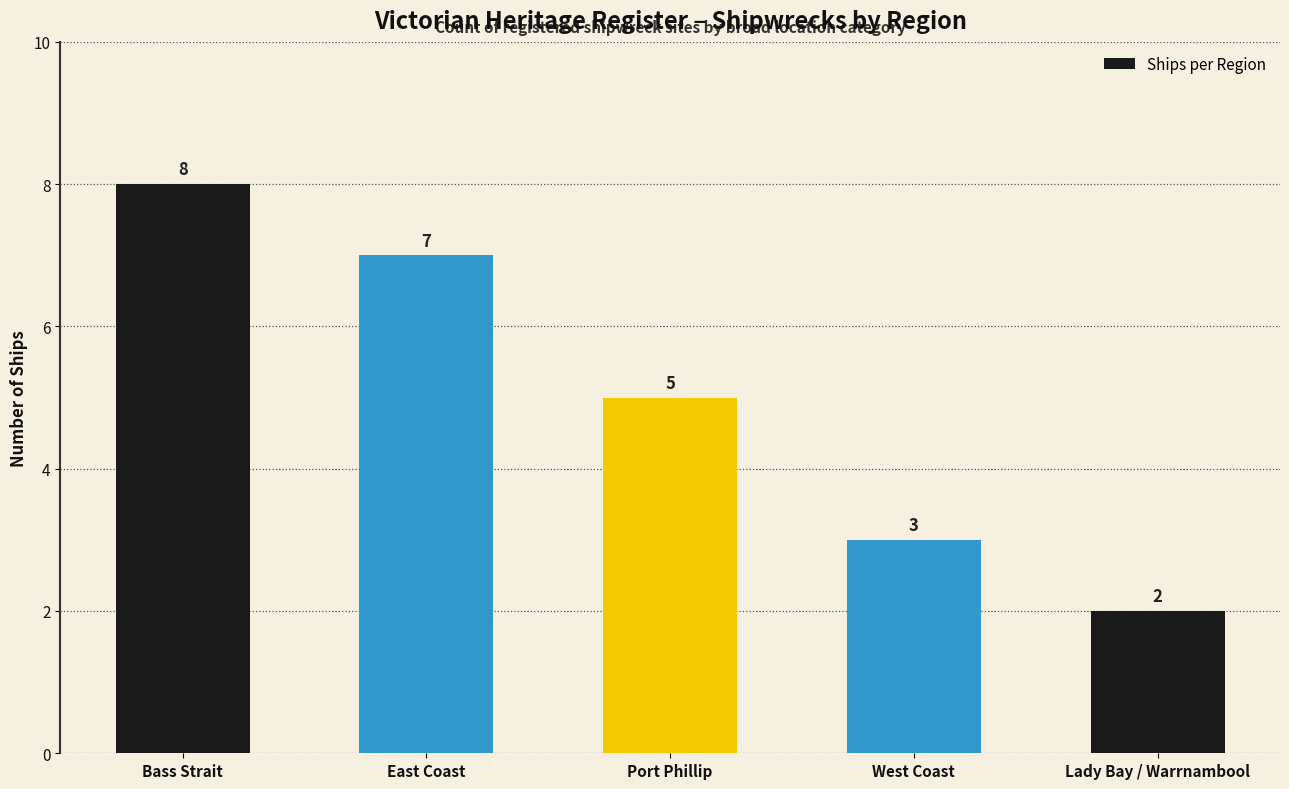

List the labels in order of value, largest first.

Bass Strait, East Coast, Port Phillip, West Coast, Lady Bay / Warrnambool